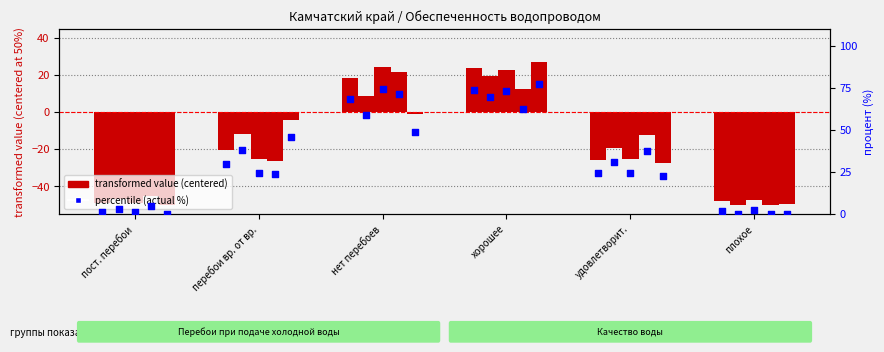

What is the change in value from пост. перебои to удовлетворит.?

+23.2